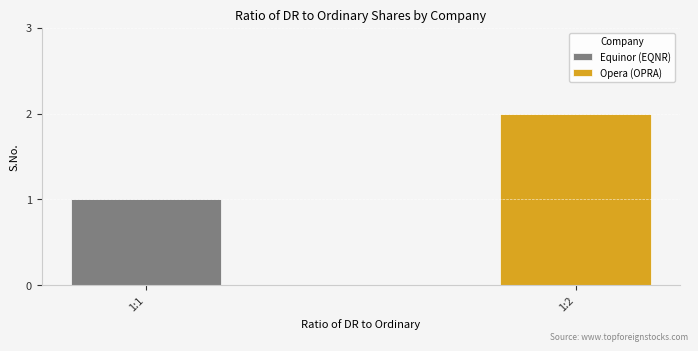

What is the sum of all values?

3